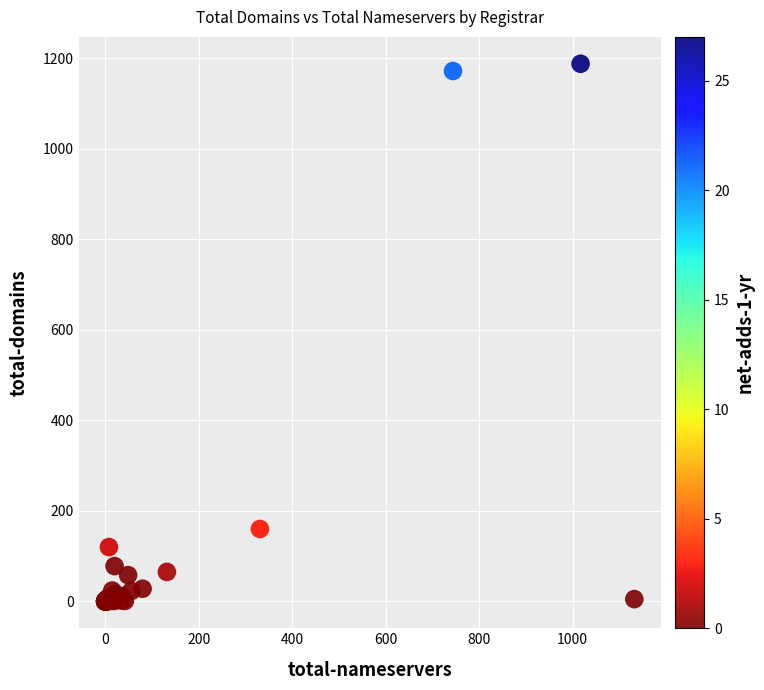

What Y value in the scatter plot is closest to 594?

160